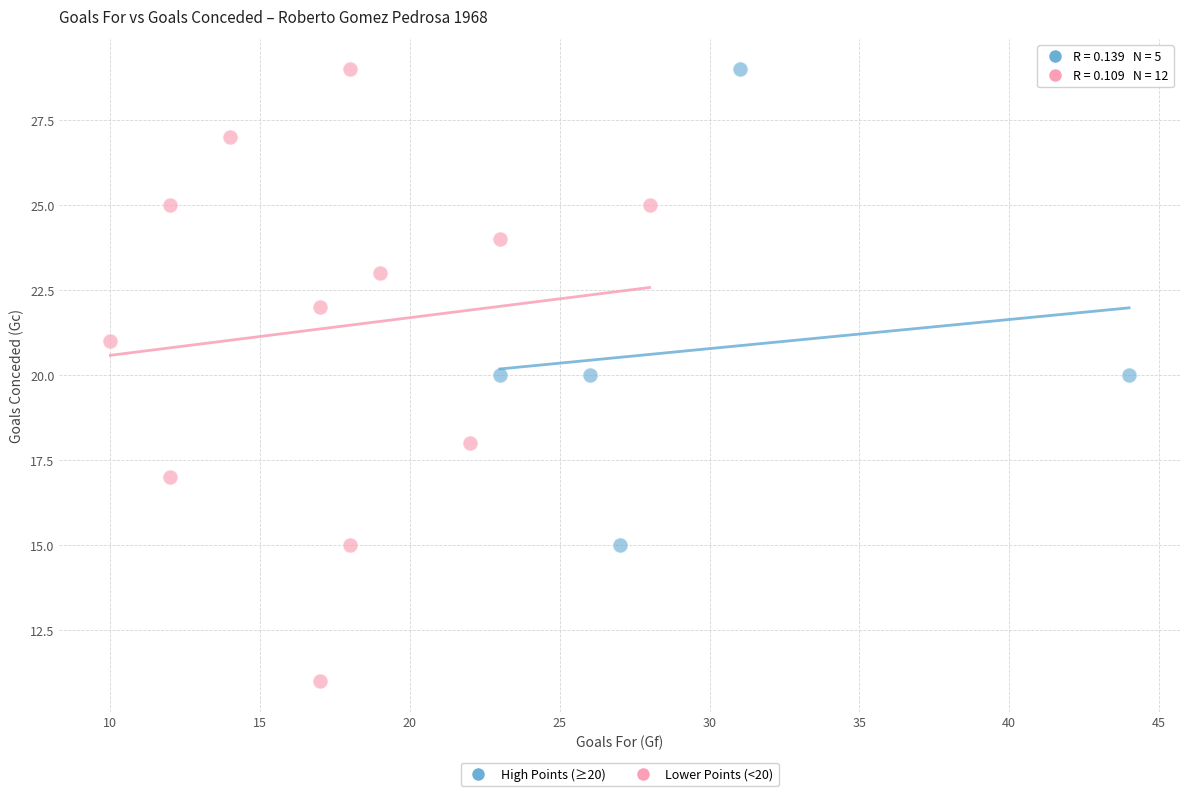

Which series has the largest Y range (max minus min)?

Lower Points (<20)